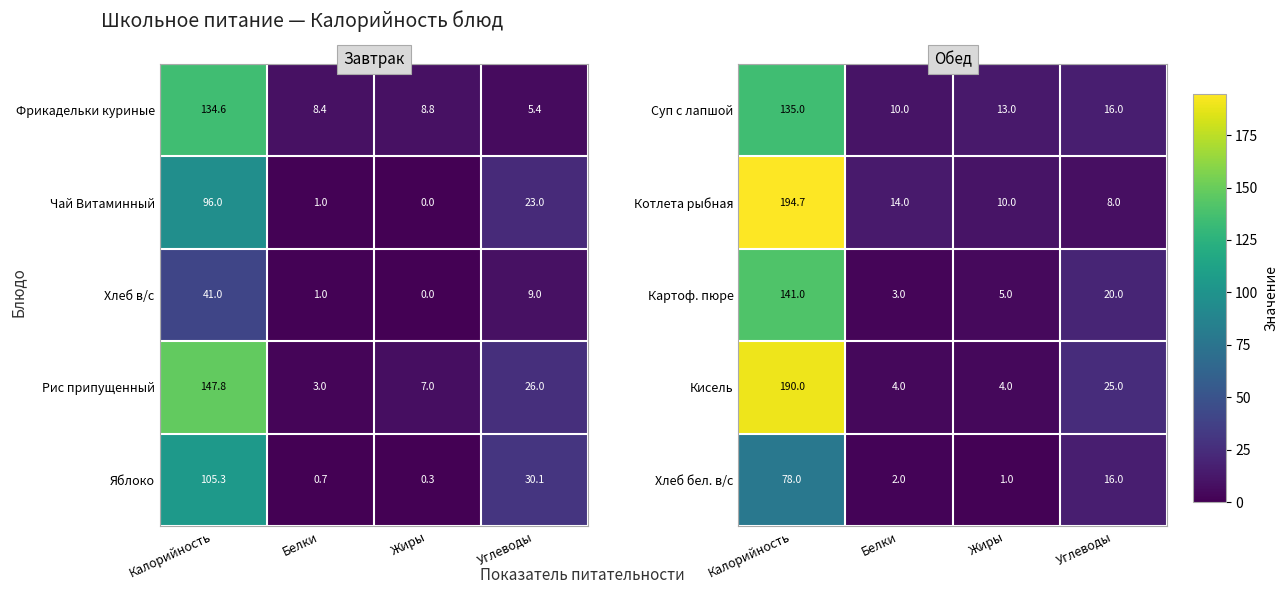

The Картоф. пюре series shows 20.0 at Углеводы. True or false?

True